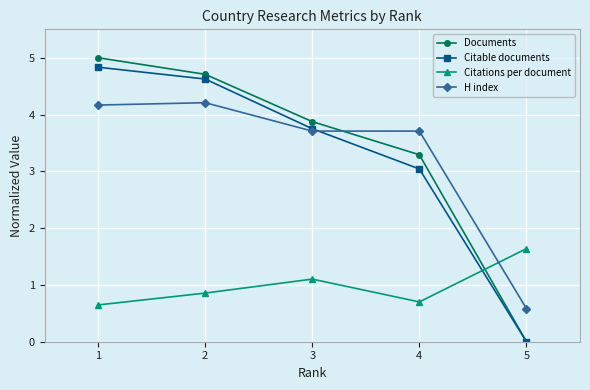

How many times do H index and Citations per document cross each other?

1